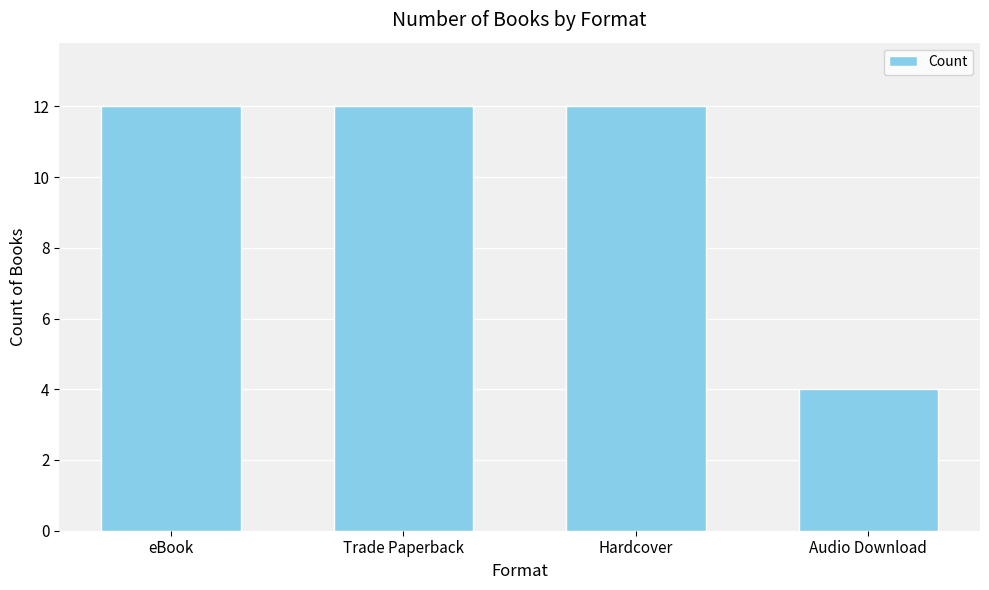

Which label corresponds to the smallest value in the chart?

Audio Download